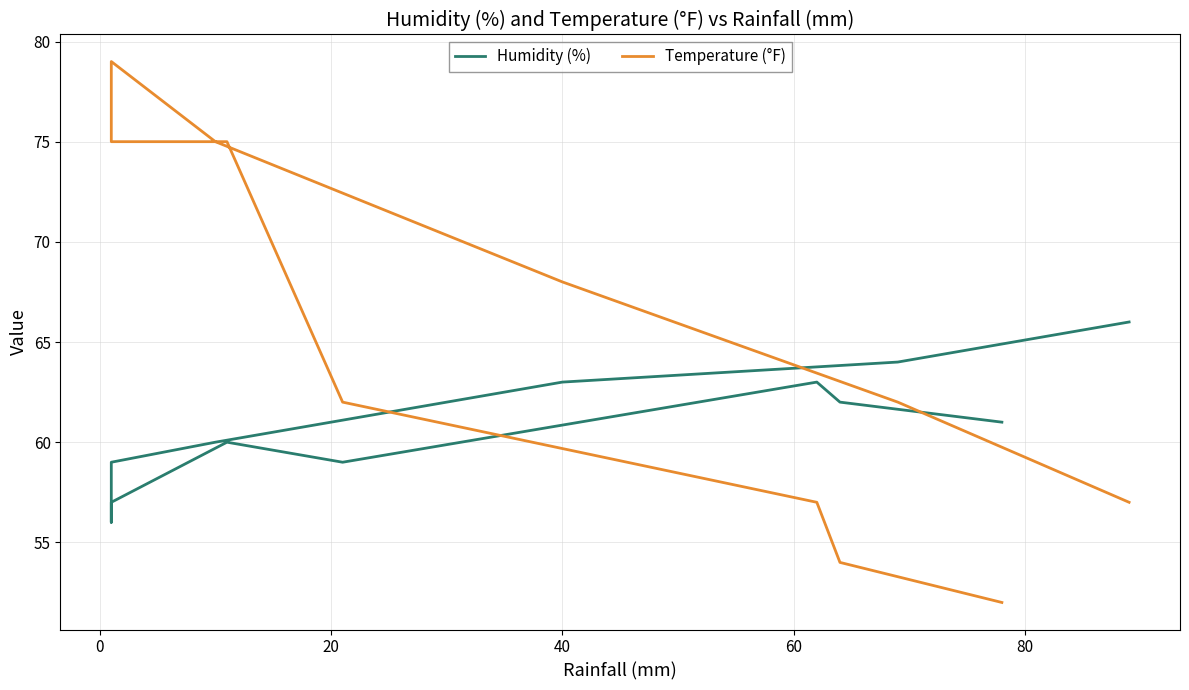

How many interior local valleys does the Humidity (%) series have?

2